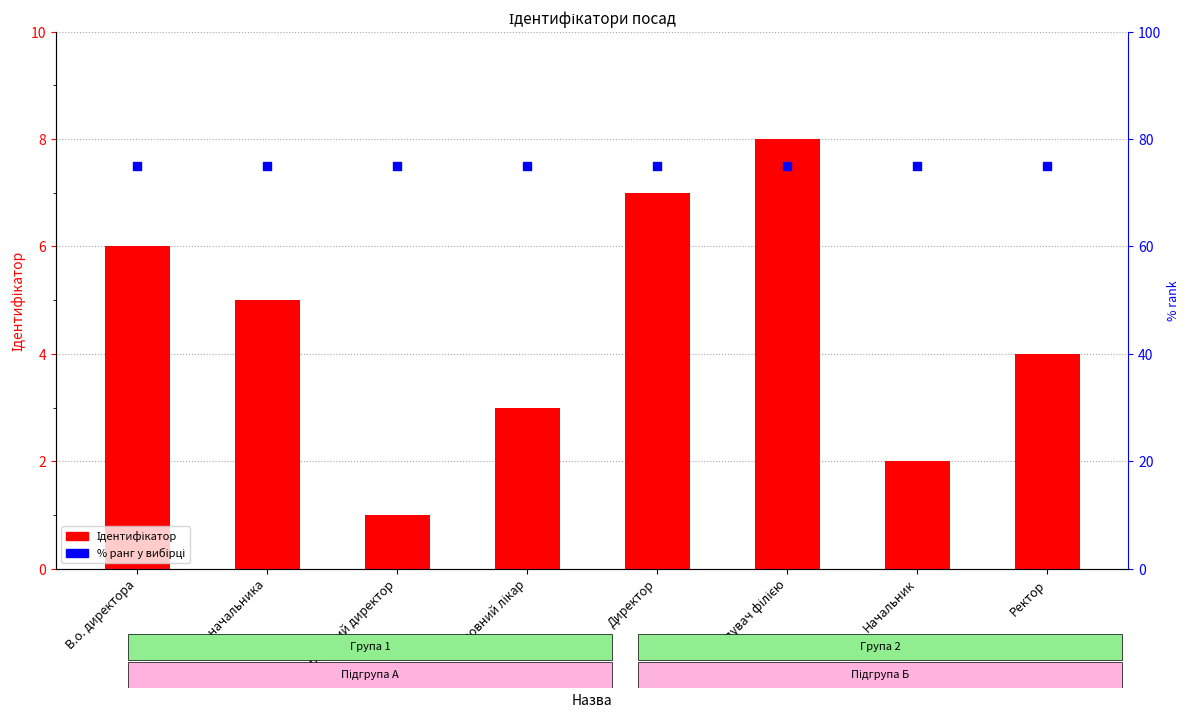

What are all the series names shown in the legend?

Ідентифікатор, % ранг